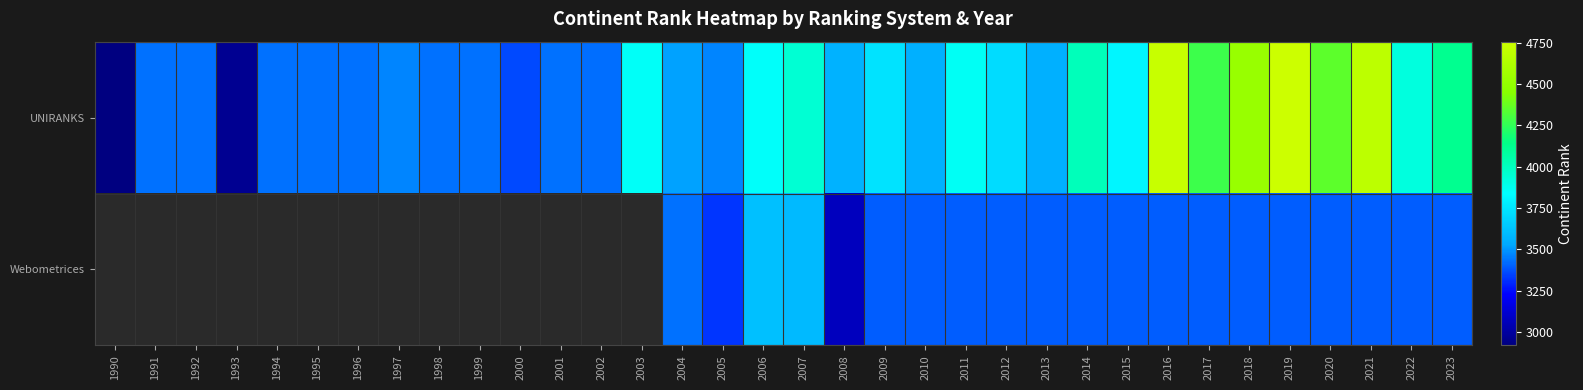

Is the value of Webometrices at 2022 greater than the value of UNIRANKS at 2020?

No